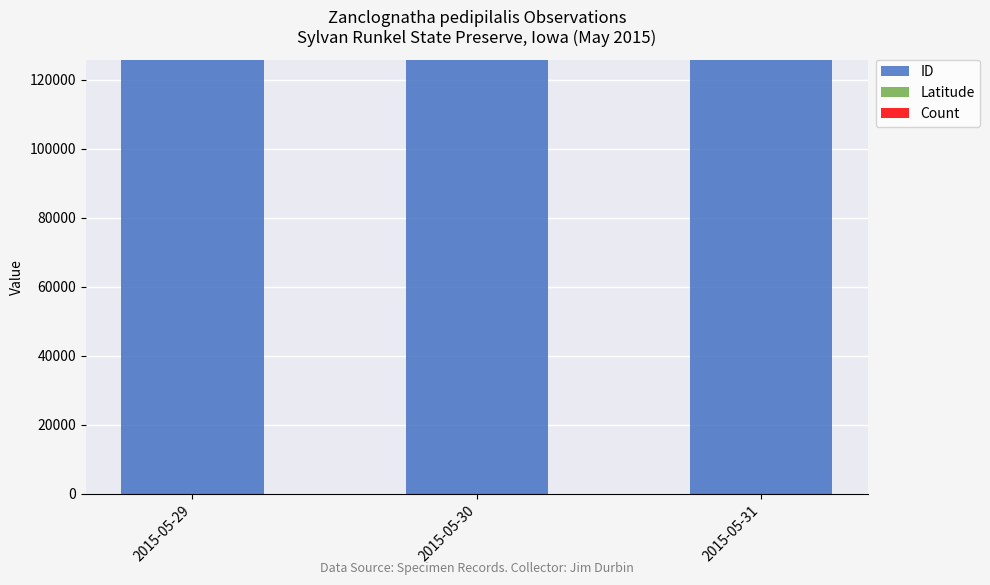

Does the chart contain stacked bars?

Yes